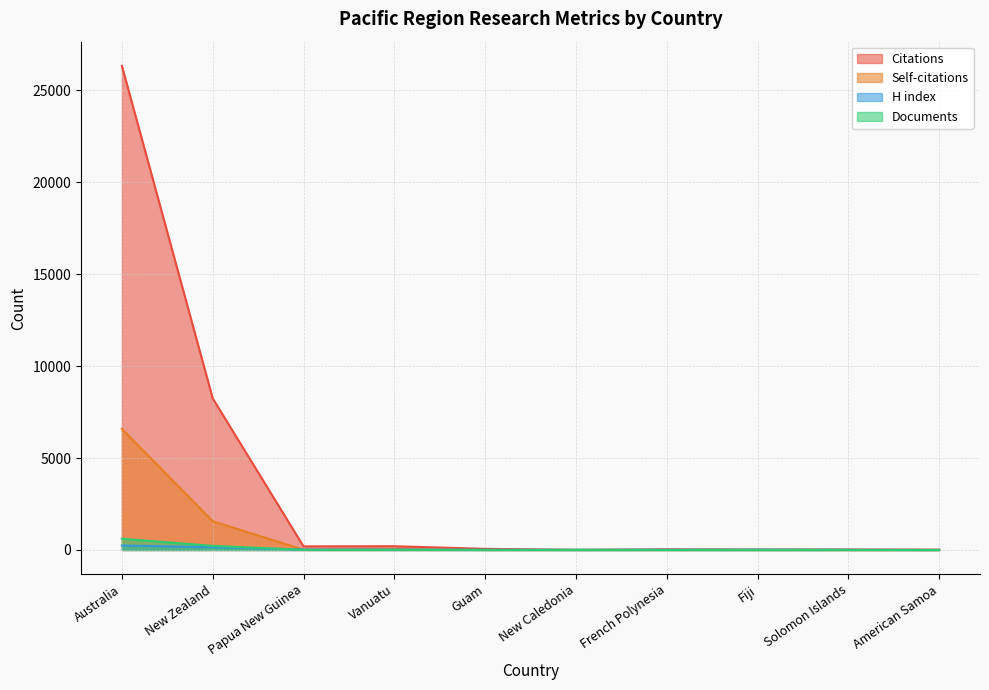

What is the average value of the Self-citations series?

823